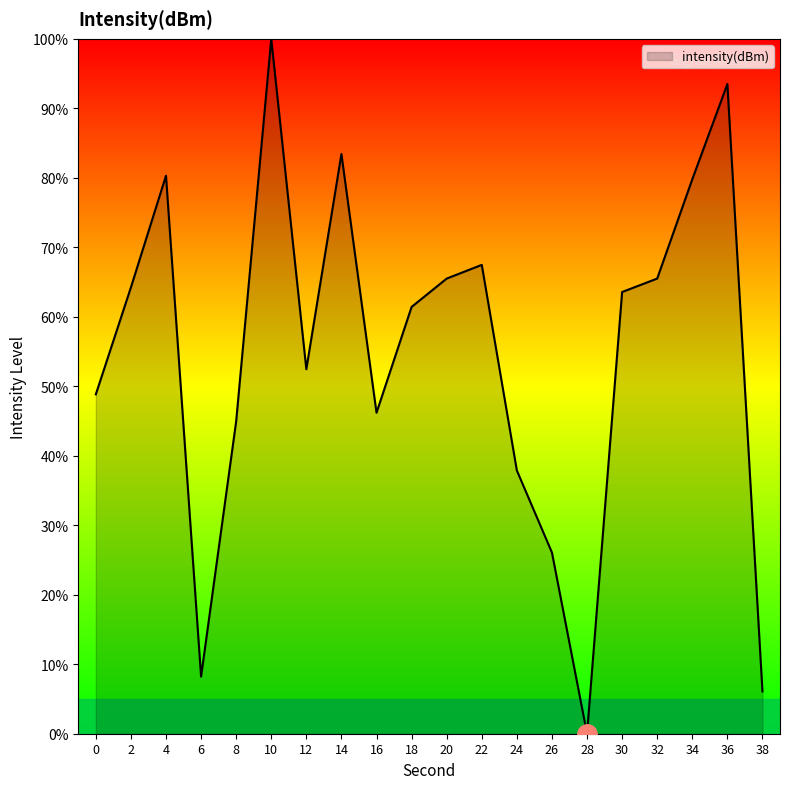

How many lines are shown in the chart?

1